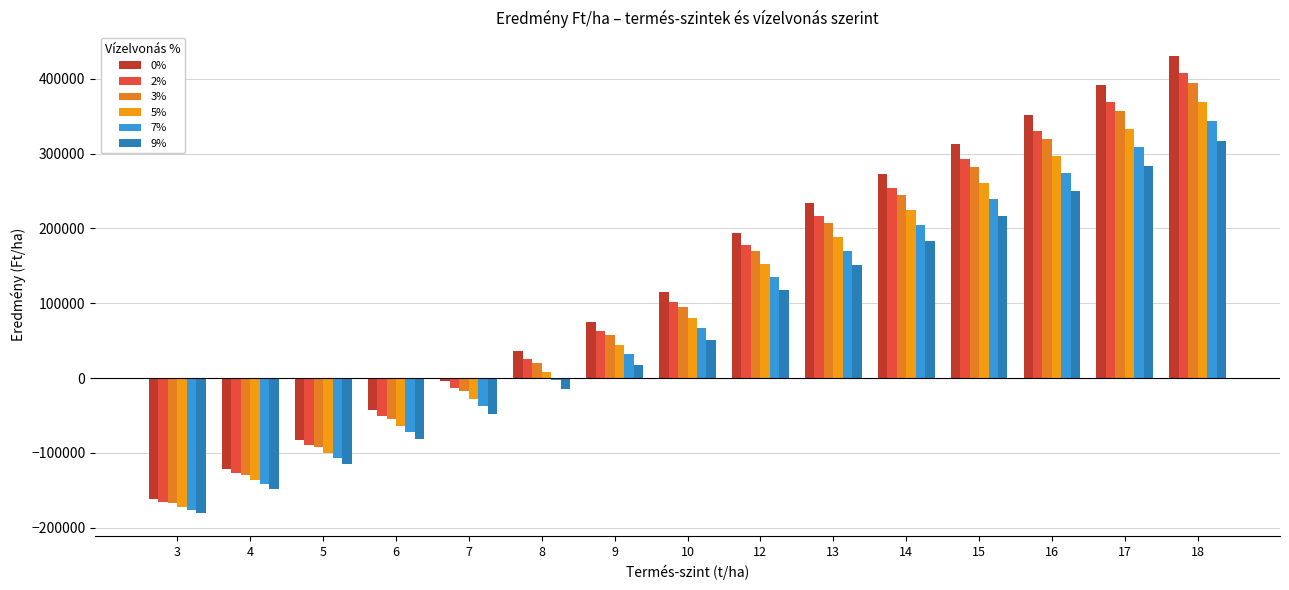

Reading left to right, extract all data points from this chart.

0%: 3=-161500.0	4=-122000.0	5=-82500.0	6=-43000.0	7=-3500.0	8=36000.0	9=75500.0	10=115000.0	12=194000.0	13=233500.0	14=273000.0	15=312500.0	16=352000.0	17=391500.0	18=431000.0
2%: 3=-165478.0	4=-127304.0	5=-89130.0	6=-50956.0	7=-12782.0	8=25392.0	9=63566.0	10=101740.0	12=178088.0	13=216262.0	14=254436.0	15=292610.0	16=330784.0	17=368958.0	18=407132.0
3%: 3=-167525.5	4=-130034.0	5=-92542.5	6=-55051.0	7=-17559.5	8=19932.0	9=57423.5	10=94915.0	12=169898.0	13=207389.5	14=244881.0	15=282372.5	16=319864.0	17=357355.5	18=394847.0
5%: 3=-171737.5	4=-135650.0	5=-99562.5	6=-63475.0	7=-27387.5	8=8700.0	9=44787.5	10=80875.0	12=153050.0	13=189137.5	14=225225.0	15=261312.5	16=297400.0	17=333487.5	18=369575.0
7%: 3=-176105.5	4=-141474.0	5=-106842.5	6=-72211.0	7=-37579.5	8=-2948.0	9=31683.5	10=66315.0	12=135578.0	13=170209.5	14=204841.0	15=239472.5	16=274104.0	17=308735.5	18=343367.0
9%: 3=-180629.5	4=-147506.0	5=-114382.5	6=-81259.0	7=-48135.5	8=-15012.0	9=18111.5	10=51235.0	12=117482.0	13=150605.5	14=183729.0	15=216852.5	16=249976.0	17=283099.5	18=316223.0